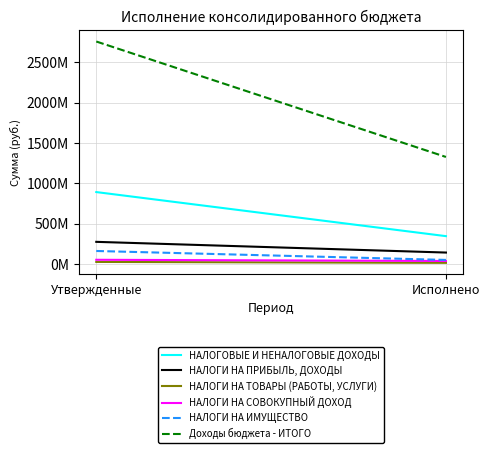

What is the average value of the НАЛОГОВЫЕ И НЕНАЛОГОВЫЕ ДОХОДЫ series?

619416854.9